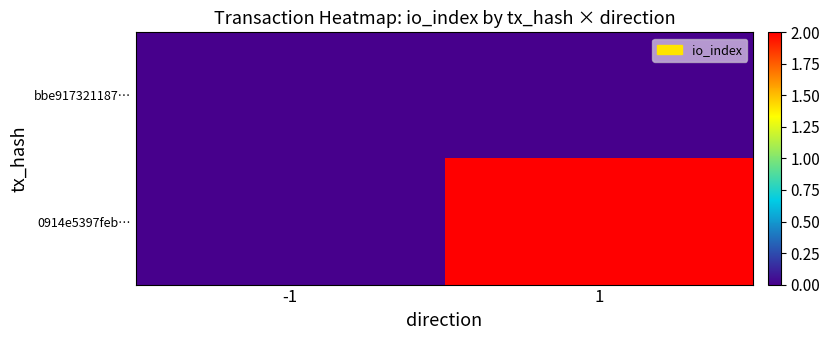

How many data points does each series have?

2